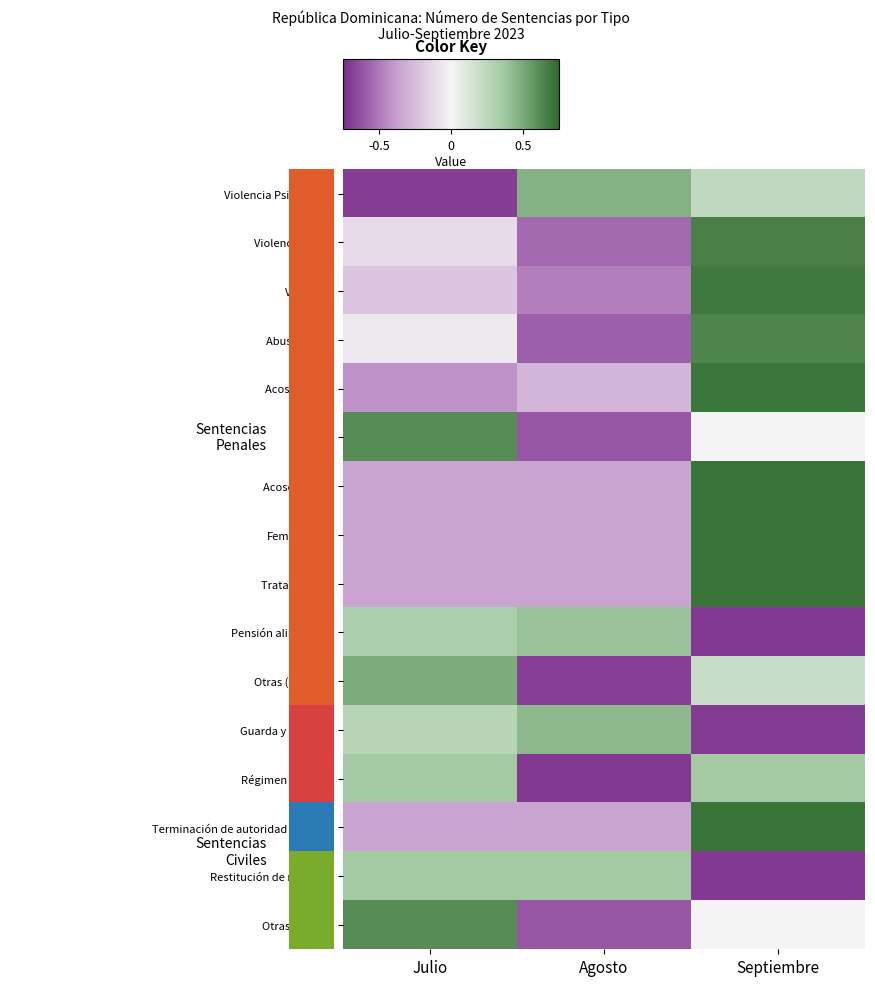

Reading left to right, list all the values displayed in this chart.

Violencia Psicológica: Julio=-1.4	Agosto=0.9	Septiembre=0.5
Violencia Física: Julio=-0.2	Agosto=-1.1	Septiembre=1.3
Violación: Julio=-0.4	Agosto=-1.0	Septiembre=1.4
Abuso sexual: Julio=-0.1	Agosto=-1.2	Septiembre=1.3
Acoso Sexual: Julio=-0.8	Agosto=-0.6	Septiembre=1.4
Incesto: Julio=1.2	Agosto=-1.2	Septiembre=0.0
Acoso laboral: Julio=-0.7	Agosto=-0.7	Septiembre=1.4
Feminicidios: Julio=-0.7	Agosto=-0.7	Septiembre=1.4
Trata y tráfico: Julio=-0.7	Agosto=-0.7	Septiembre=1.4
Pensión alimenticia: Julio=0.6	Agosto=0.8	Septiembre=-1.4
Otras (Penales): Julio=1.0	Agosto=-1.4	Septiembre=0.4
Guarda y custodia: Julio=0.5	Agosto=0.9	Septiembre=-1.4
Régimen de visita: Julio=0.7	Agosto=-1.4	Septiembre=0.7
Terminación de autoridad parental: Julio=-0.7	Agosto=-0.7	Septiembre=1.4
Restitución de menores: Julio=0.7	Agosto=0.7	Septiembre=-1.4
Otras (Civiles): Julio=1.2	Agosto=-1.2	Septiembre=0.0